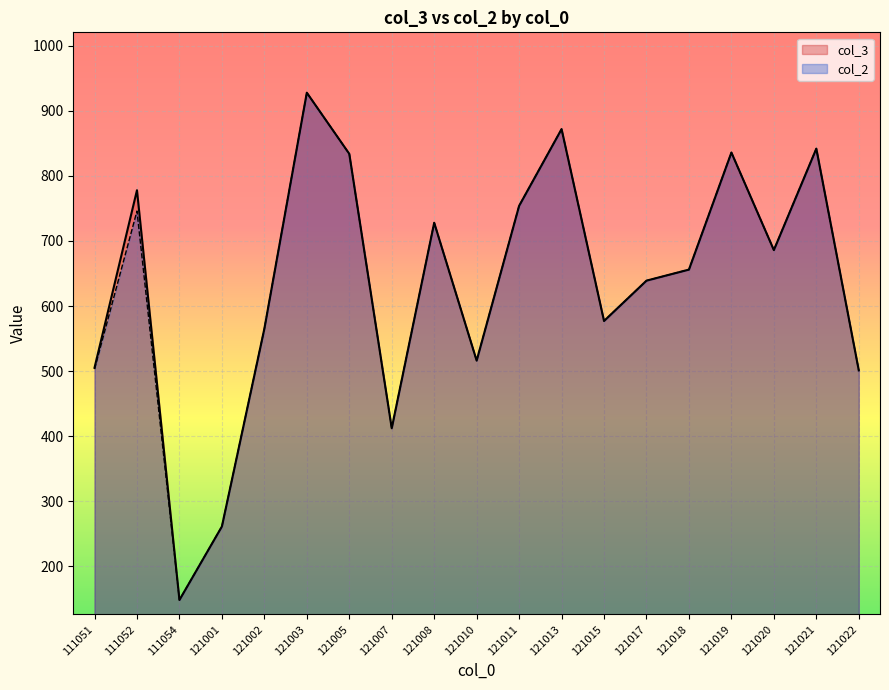

What are all the series names shown in the legend?

col_3, col_2